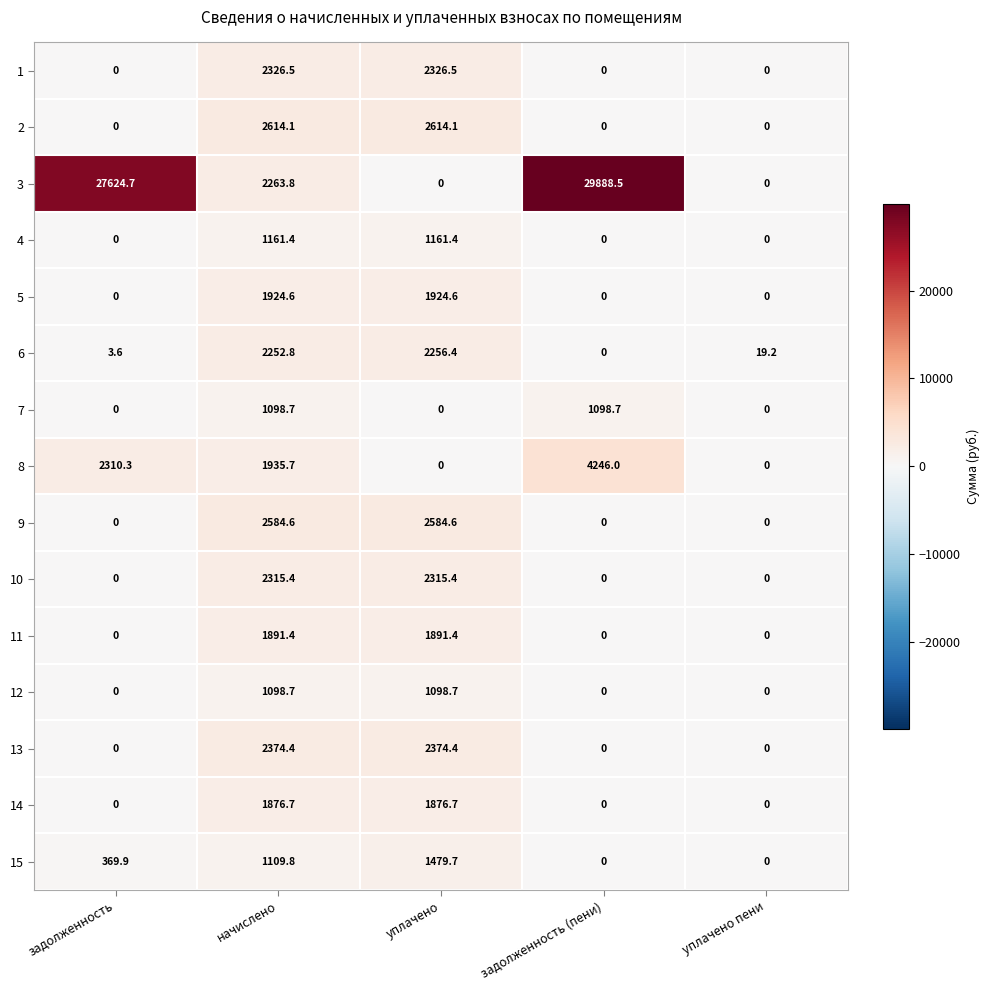

The value of 12 at уплачено пени is 0.0. True or false?

True